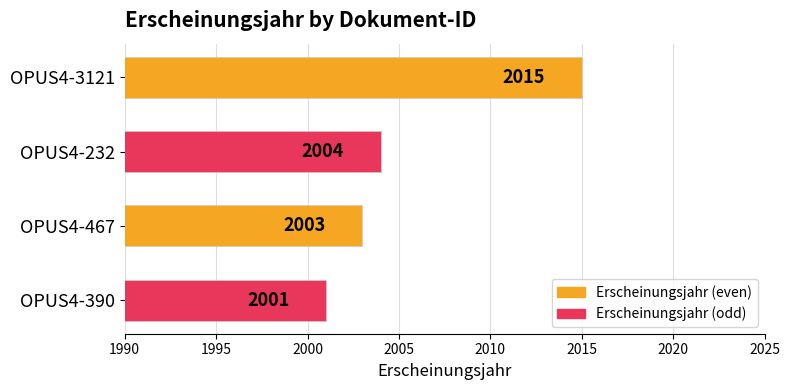

Which category has the lowest value across all series?

OPUS4-390